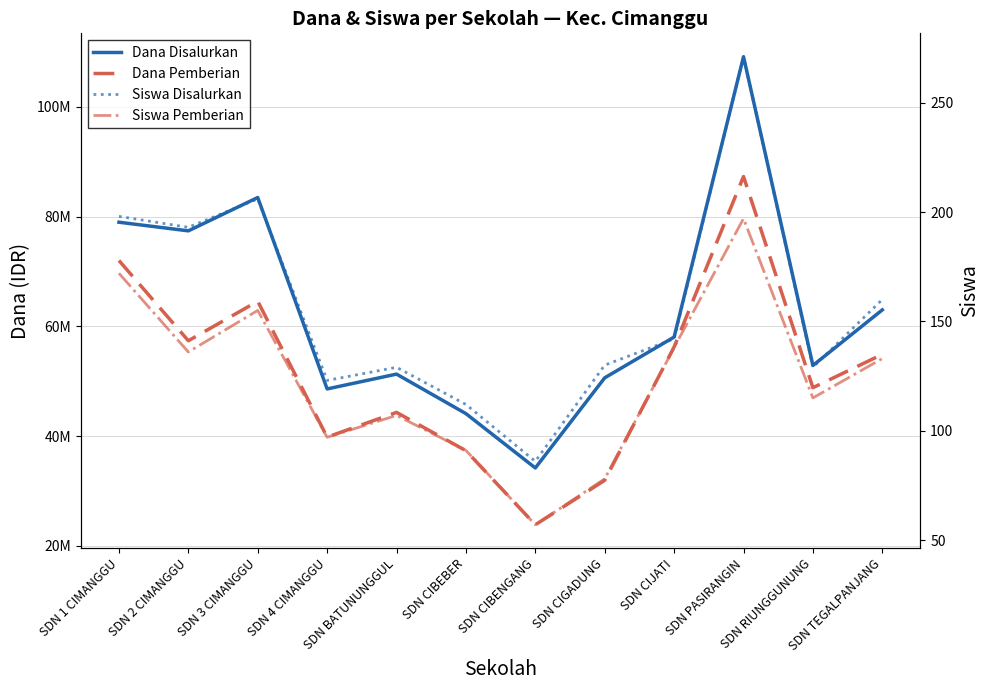

What is the label of the 7th point from the left?

SDN CIBENGANG